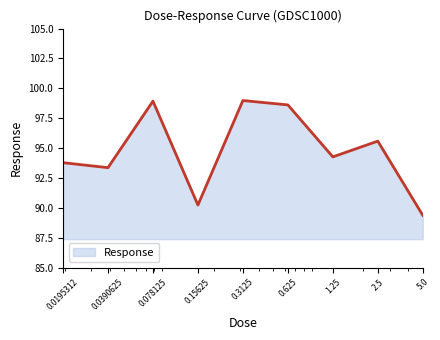

What is the difference between the maximum and minimum values?

9.6